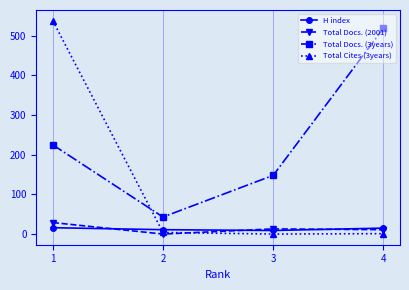

True or false: Total Docs. (3years) and H index intersect in this chart.

False